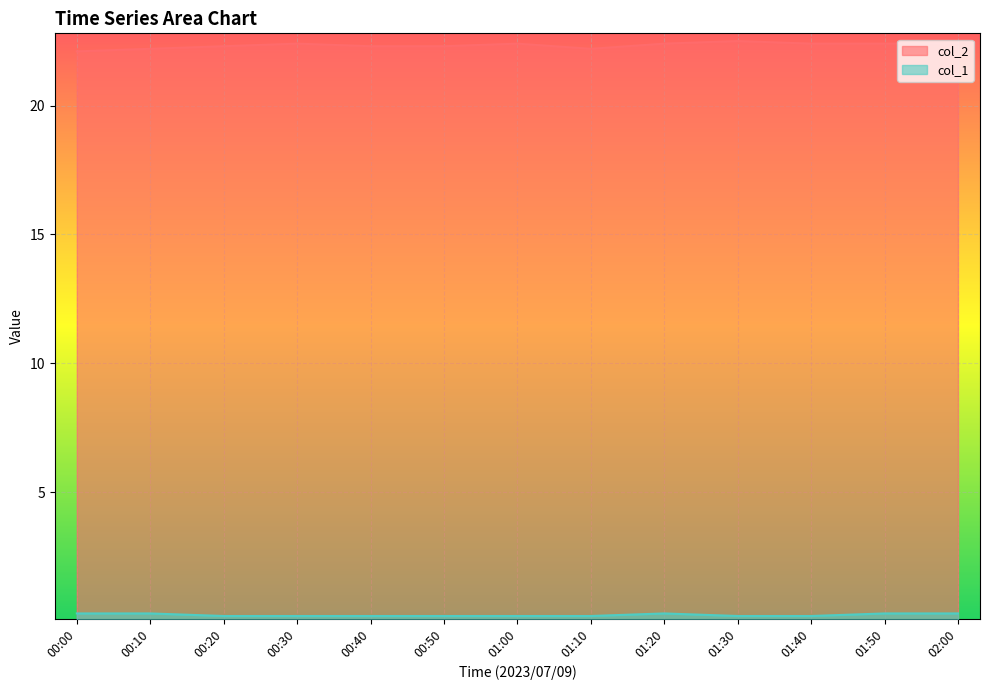

Read the col_1 value at 01:50.

0.3